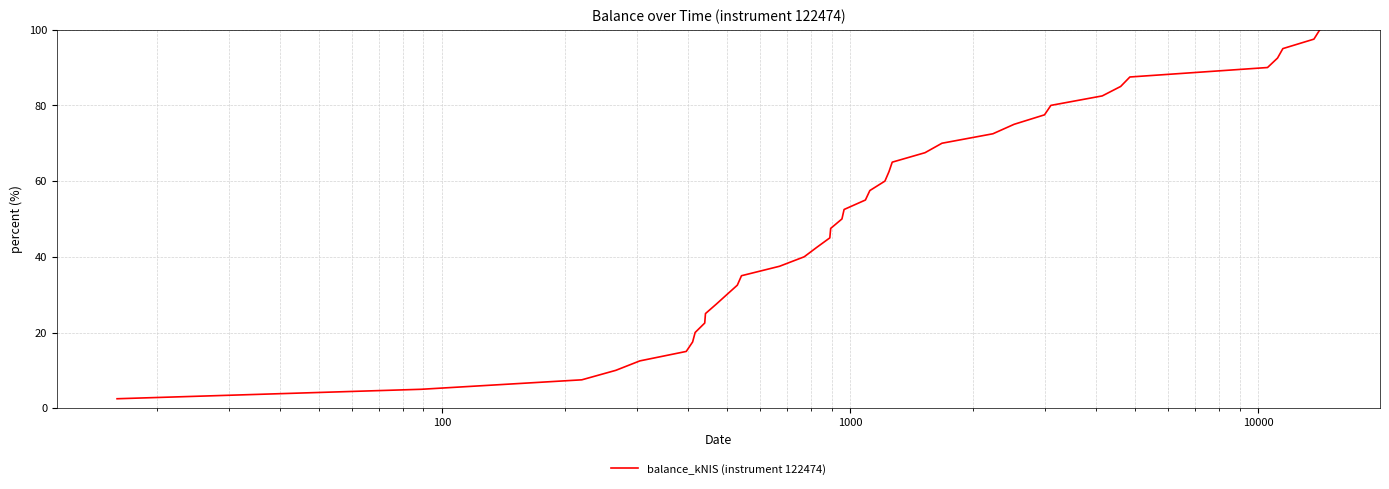

What is the greatest value displayed?

100.0